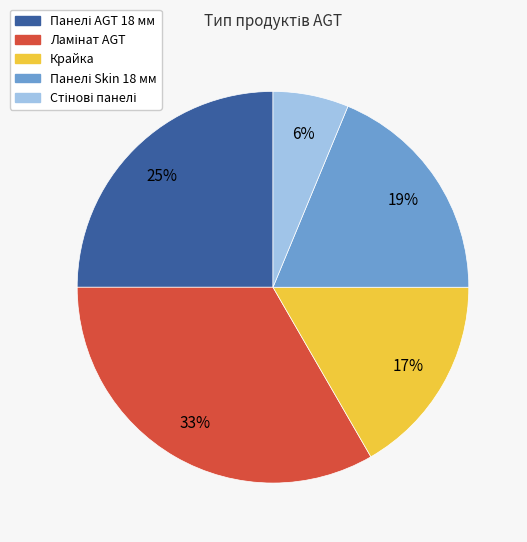

True or false: Крайка accounts for 17% of the total.

True